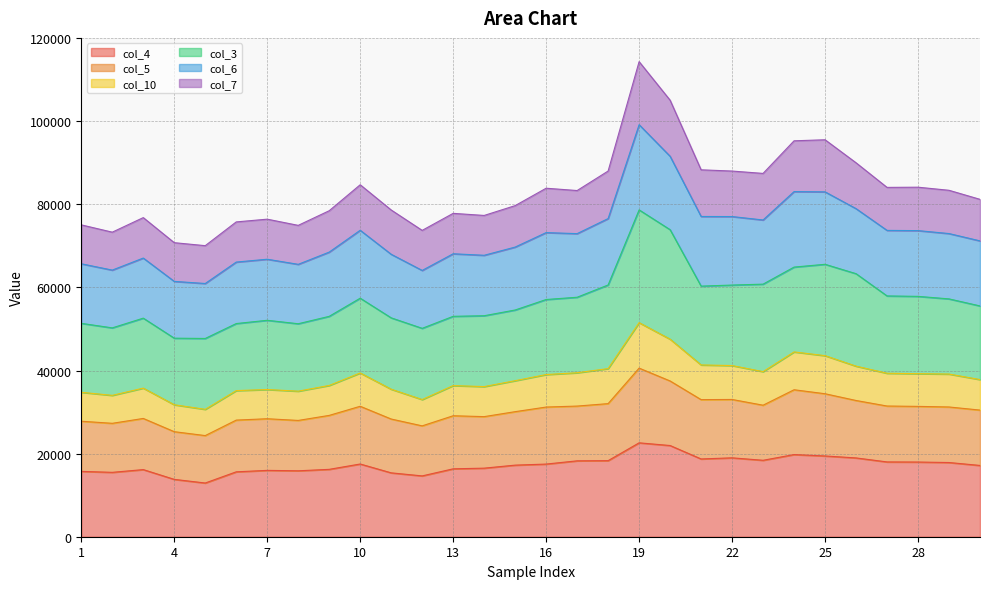

What is the highest value of the col_4 series?

22601